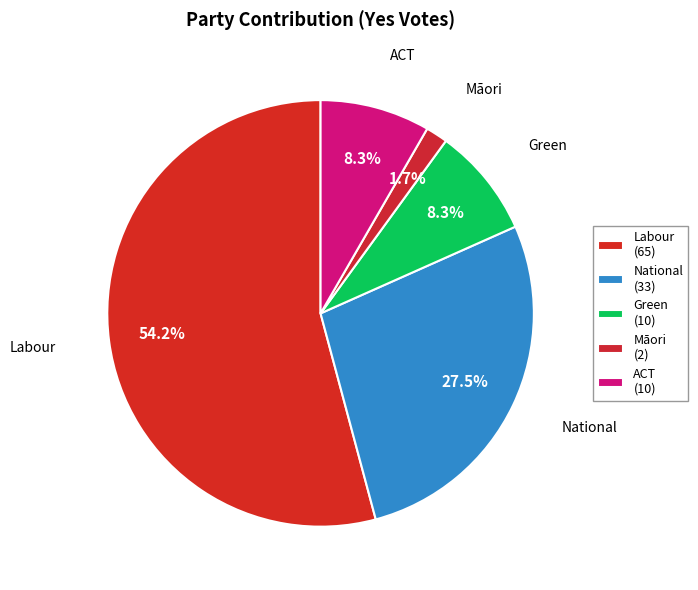

What is the majority slice?

Labour